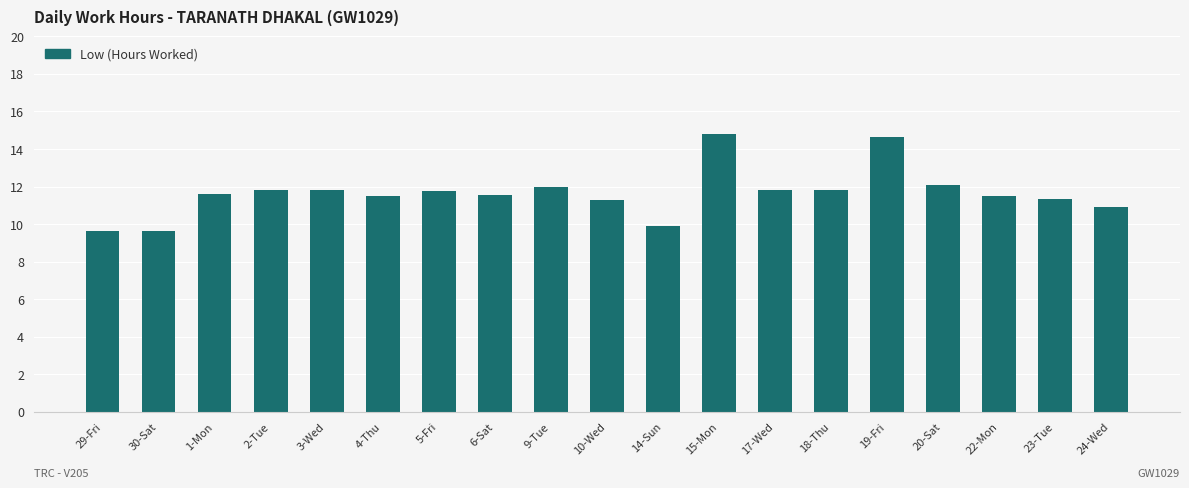

What is the difference between the second highest and second lowest values?

5.0